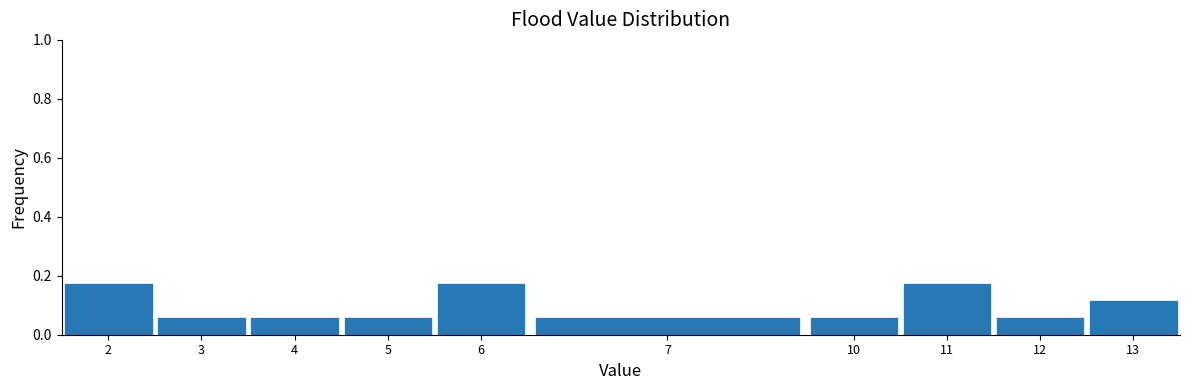

The value at 11 is 0.3. True or false?

False